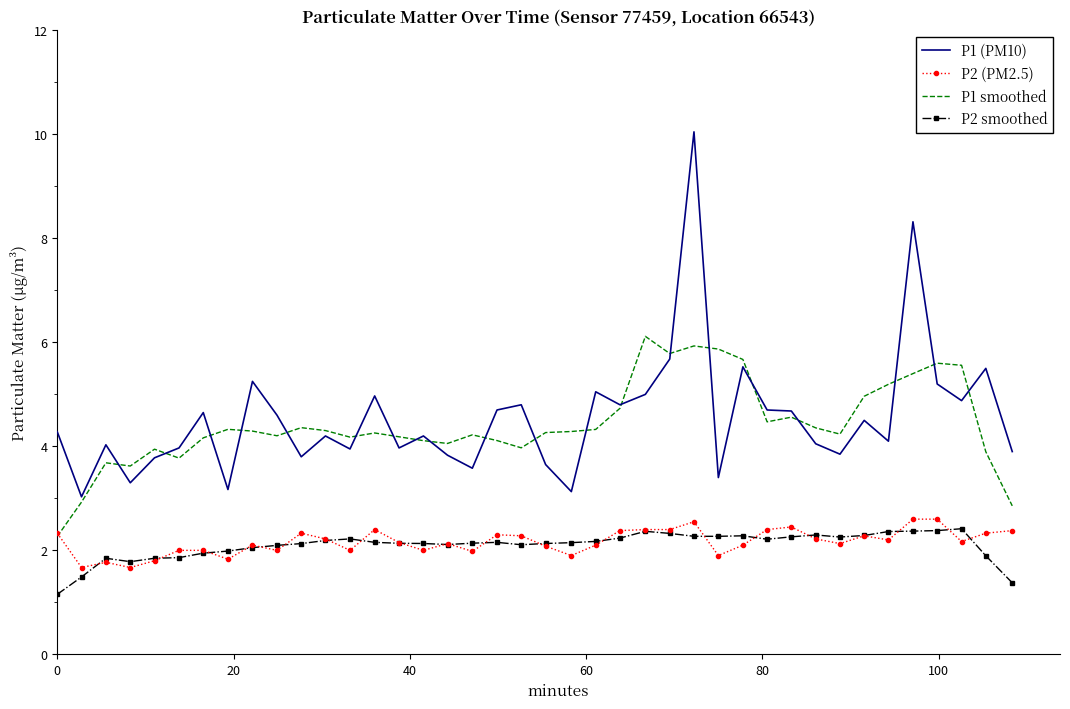

What is the difference between the second highest and second lowest values in the P2 (PM2.5) series?

0.9